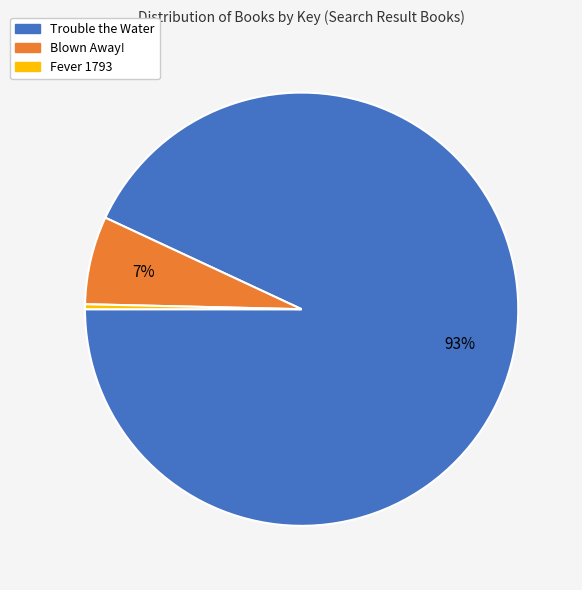

What is the ratio of the value at Blown Away! to the value at Trouble the Water?

0.1